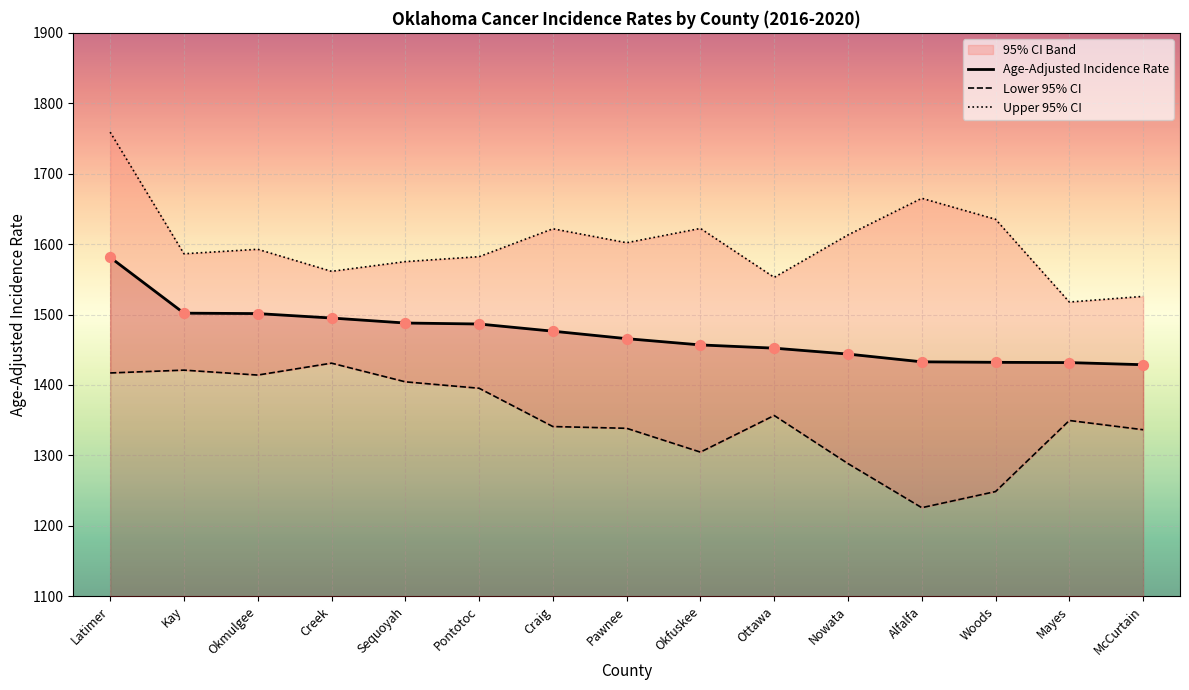

Which series has the largest total across all categories?

Upper 95% CI